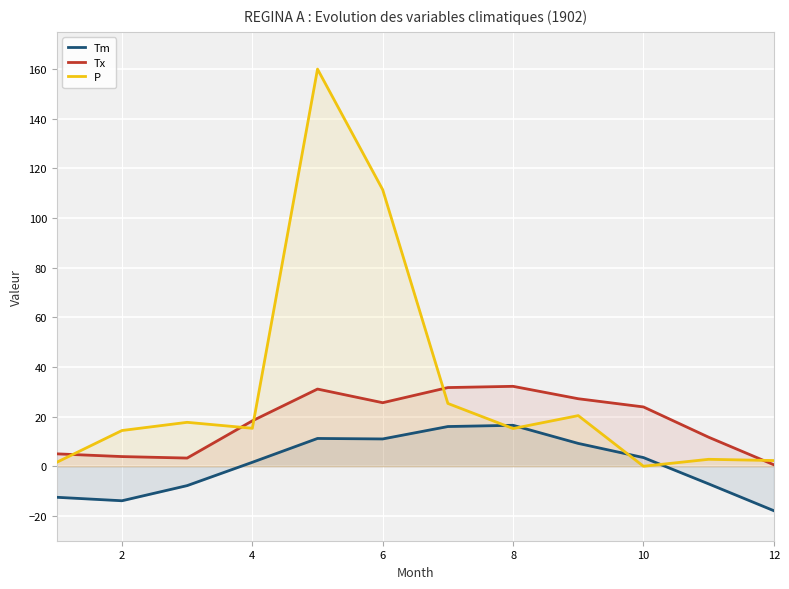

Rank the series at 10 from highest to lowest value.

Tx, Tm, P